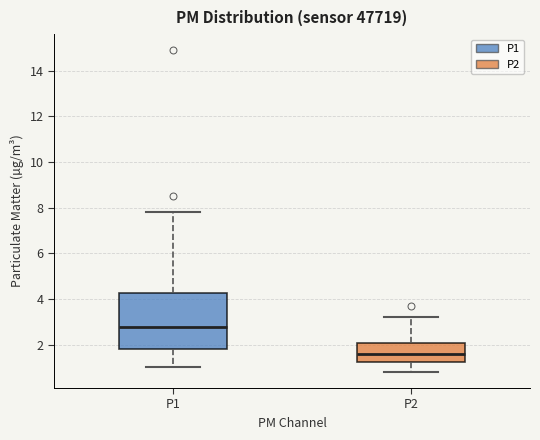

Reading left to right, read every box against the y-axis: the position of its median line, the range the box covers, and the ends of its whiskers. The values are not printed on the chart, so give them approximately, as read against the axis.

P1: median 2.8, box 1.8 to 4.2, whiskers 1.0 to 7.8
P2: median 1.6, box 1.2 to 2.0, whiskers 0.8 to 3.2